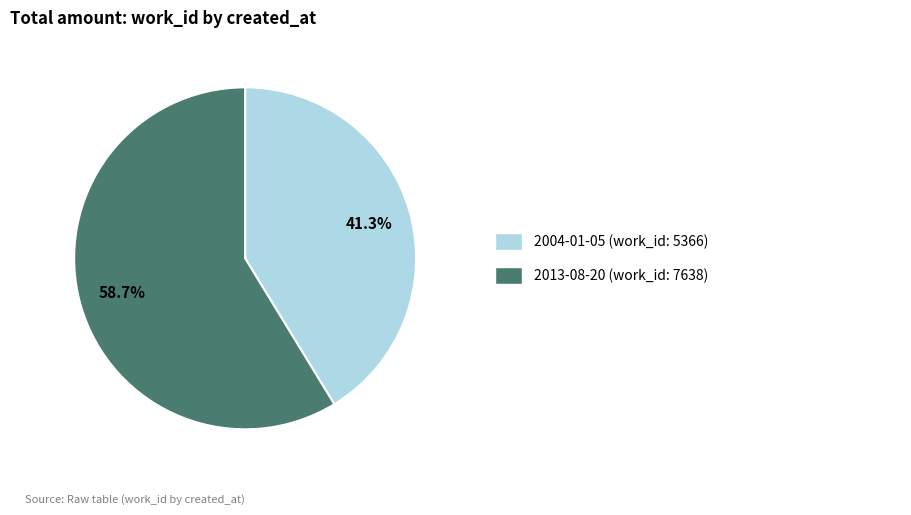

Count the number of slices in the pie.

2